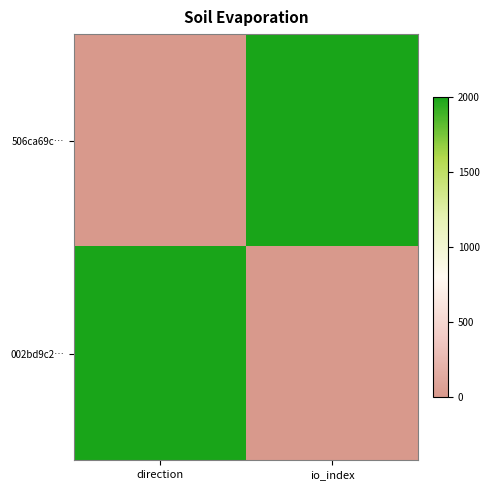

How many categories are shown in the chart?

2